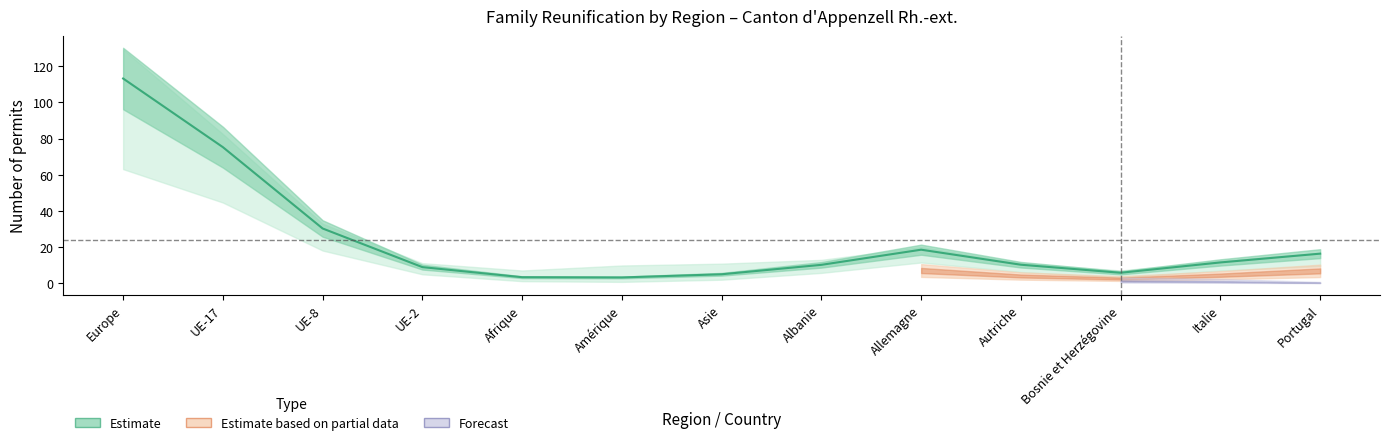

Does the chart have visible grid lines?

No